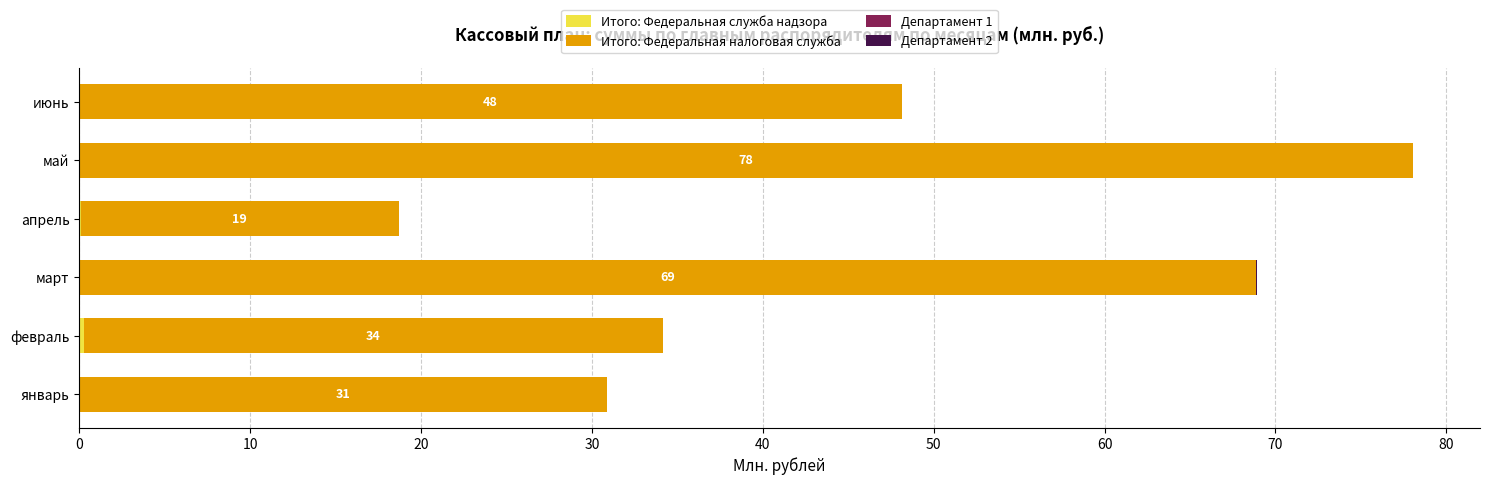

At which category is the sum across all series the highest?

май